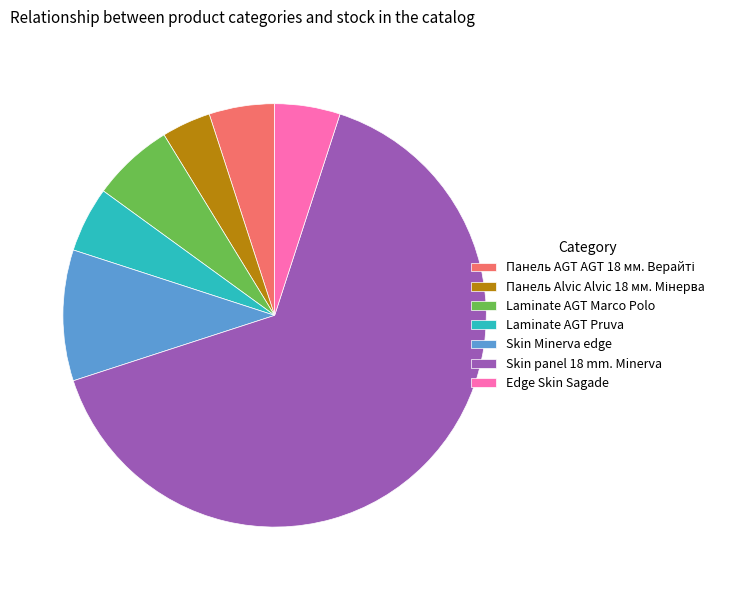

How many segments does this pie chart have?

7